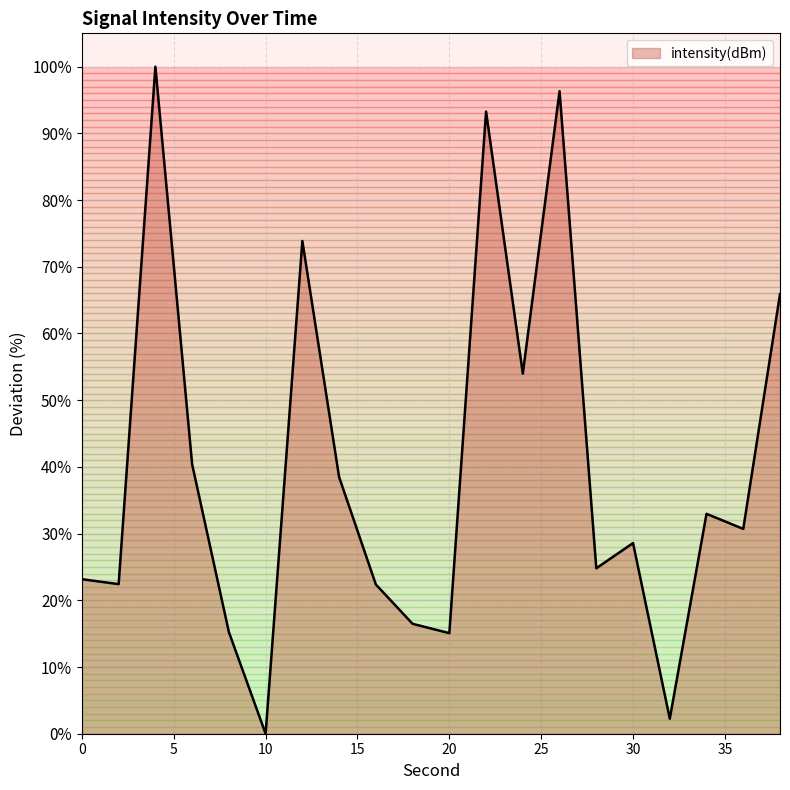

What is the difference between the maximum and minimum values?

100.0